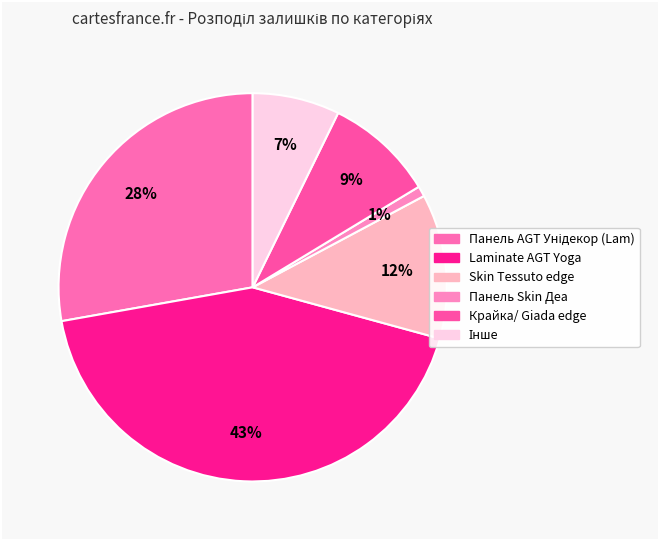

How many segments does this pie chart have?

6